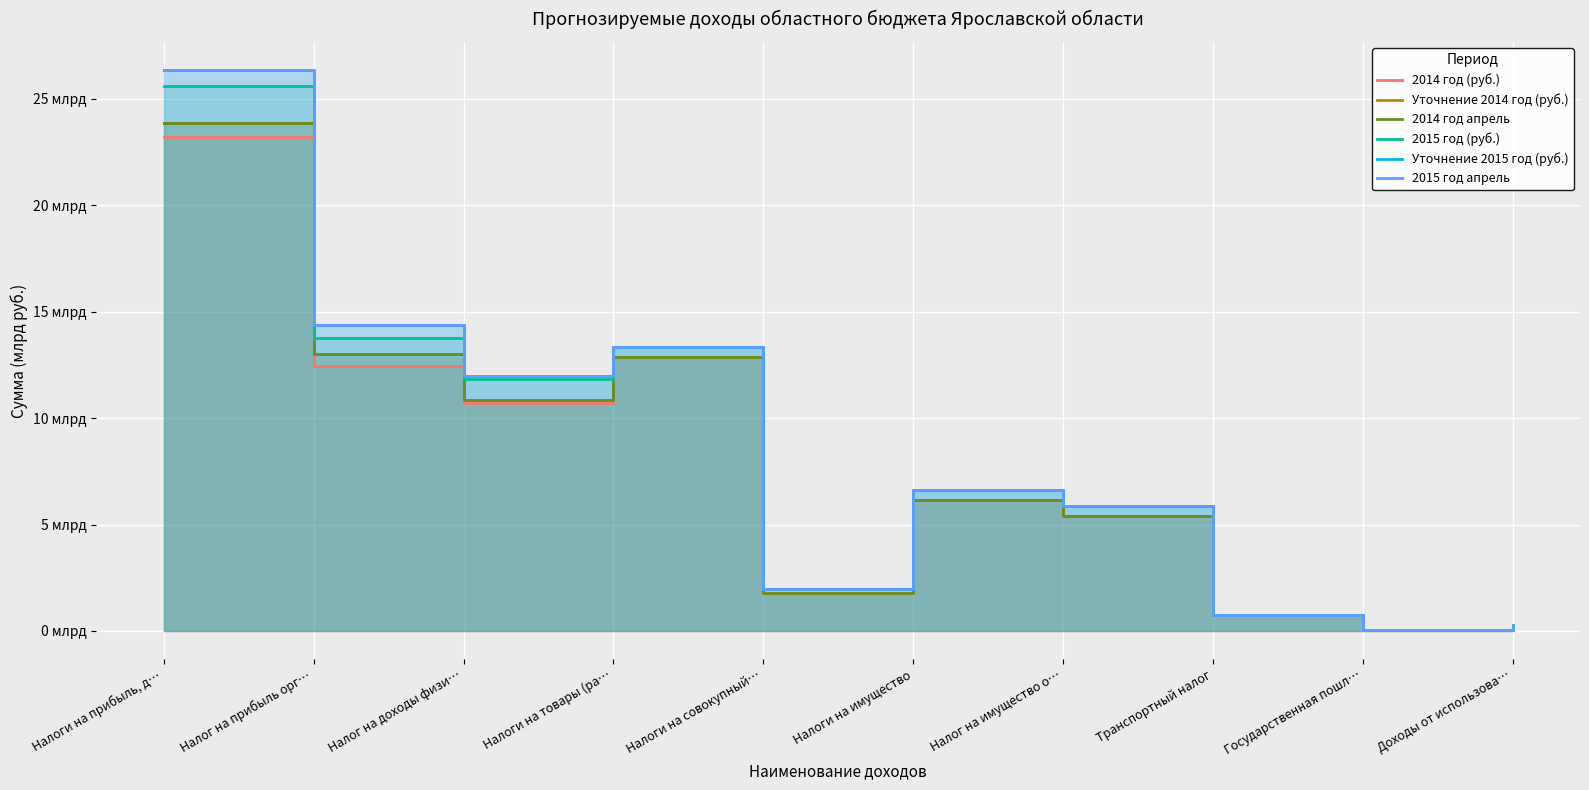

At which category does Уточнение 2015 год (руб.) reach its first local peak?

Налоги на товары (ра…